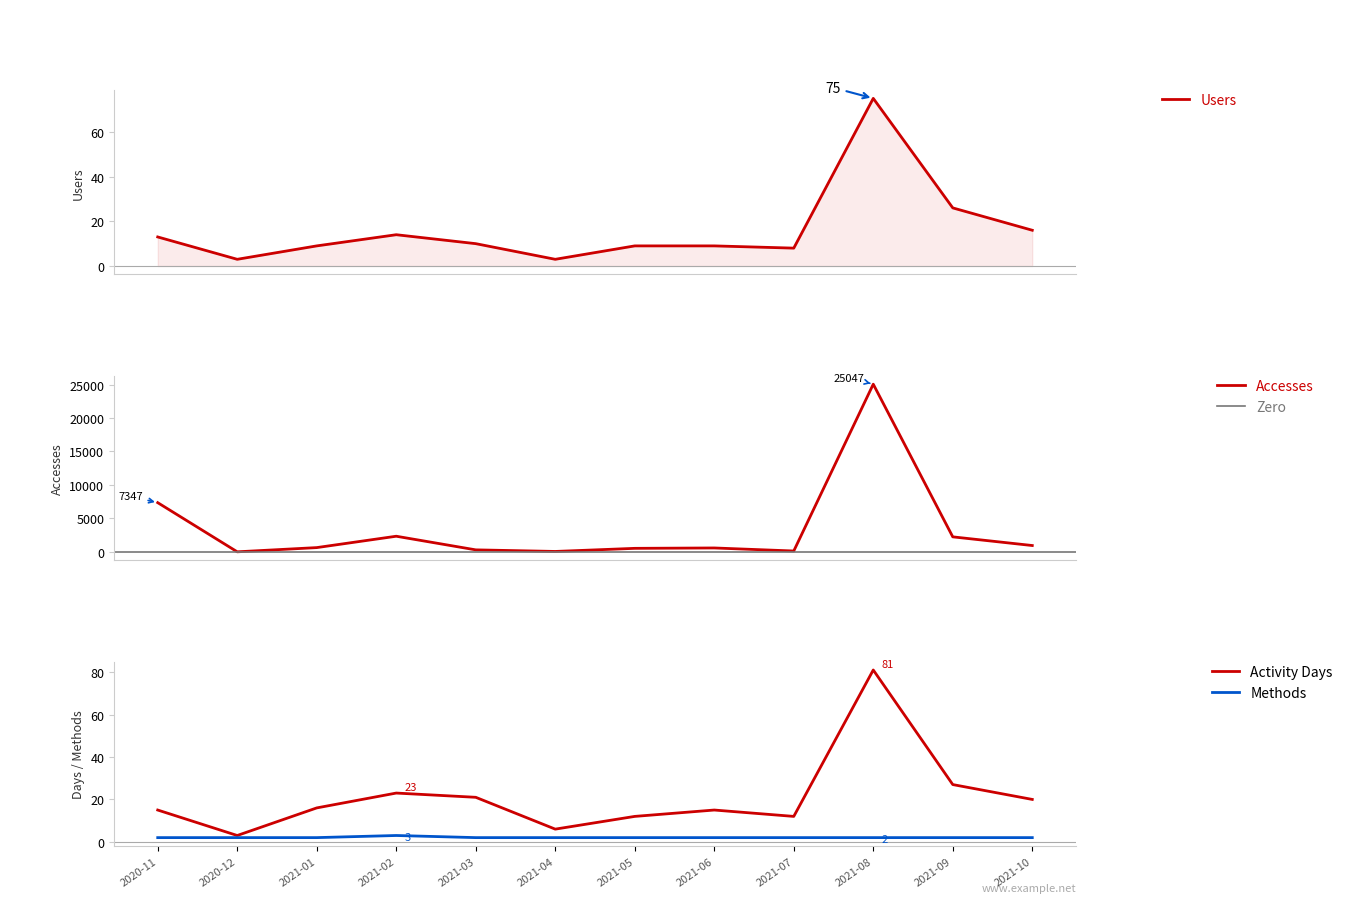

What is the spread (max minus min) of values at 2020-12?

3